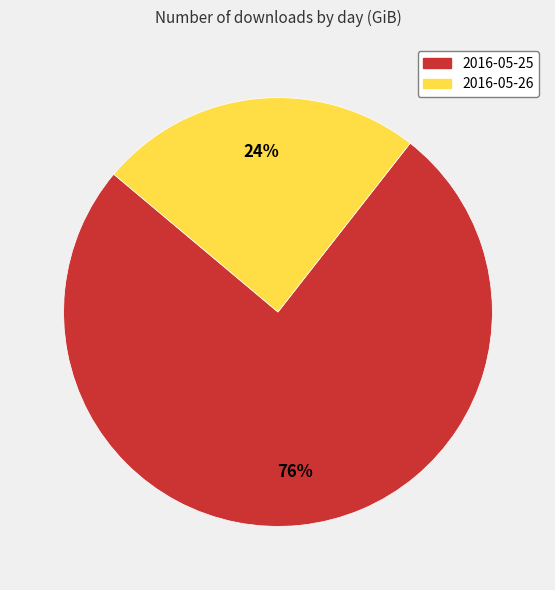

The 2016-05-25 slice represents 61% of the pie. True or false?

False